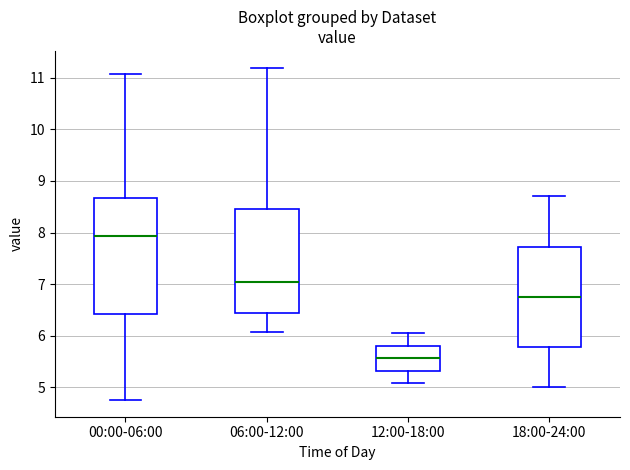

Reading left to right, transcribe this box plot: for each box, give where its median line is, the range the box spans, and where its two whiskers end, as read against the y-axis. The values are not printed on the chart, so give them approximately, as read against the axis.

00:00-06:00: median 7.9, box 6.4 to 8.7, whiskers 4.8 to 11.1
06:00-12:00: median 7.1, box 6.4 to 8.5, whiskers 6.1 to 11.2
12:00-18:00: median 5.6, box 5.3 to 5.8, whiskers 5.1 to 6.1
18:00-24:00: median 6.8, box 5.8 to 7.7, whiskers 5.0 to 8.7